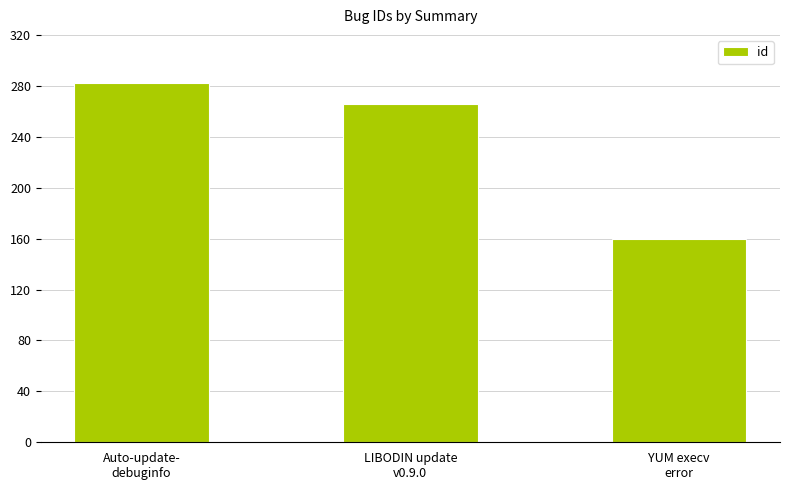

What is the change in value from LIBODIN update
v0.9.0 to YUM execv
error?

-106